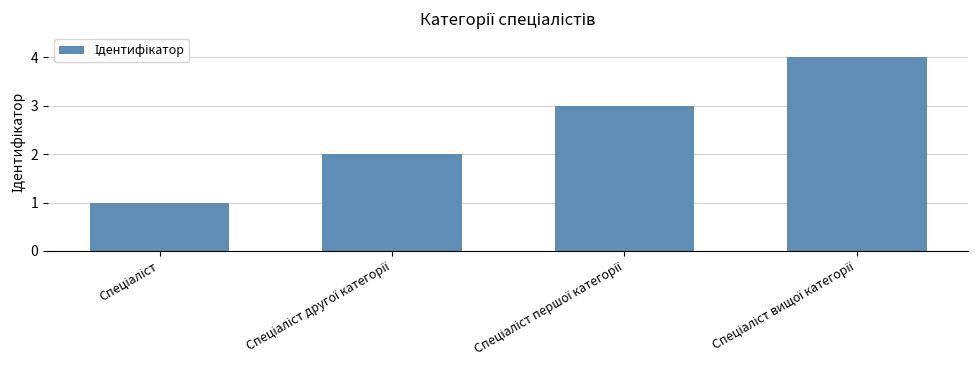

What is the difference between the maximum and minimum values?

3